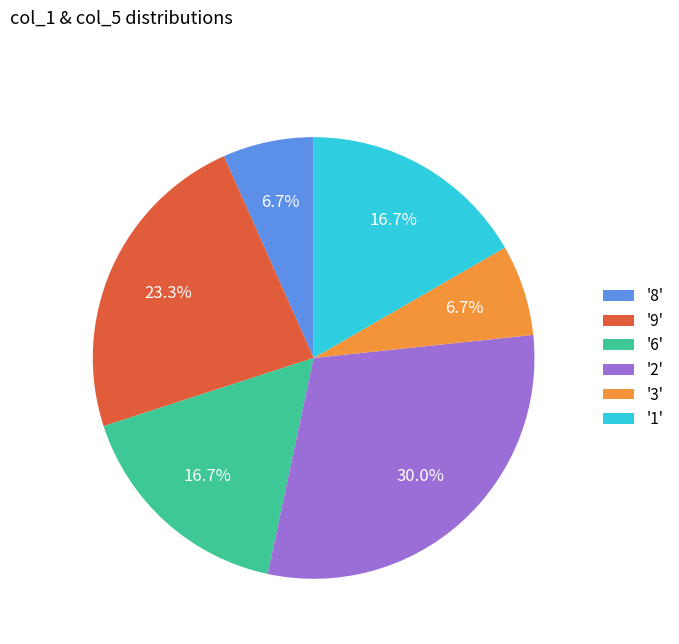

Between '8' and '9', which is larger?

'9'